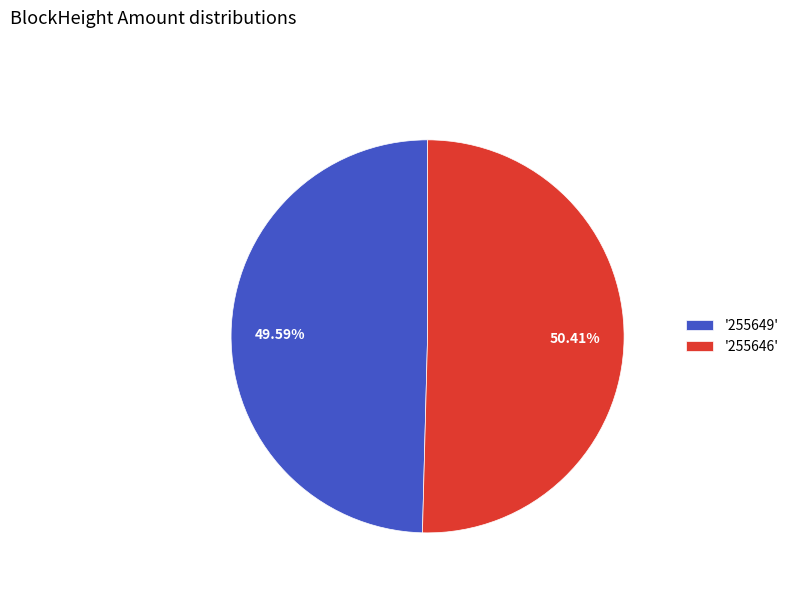

Does '255649' represent more than half of the total?

No